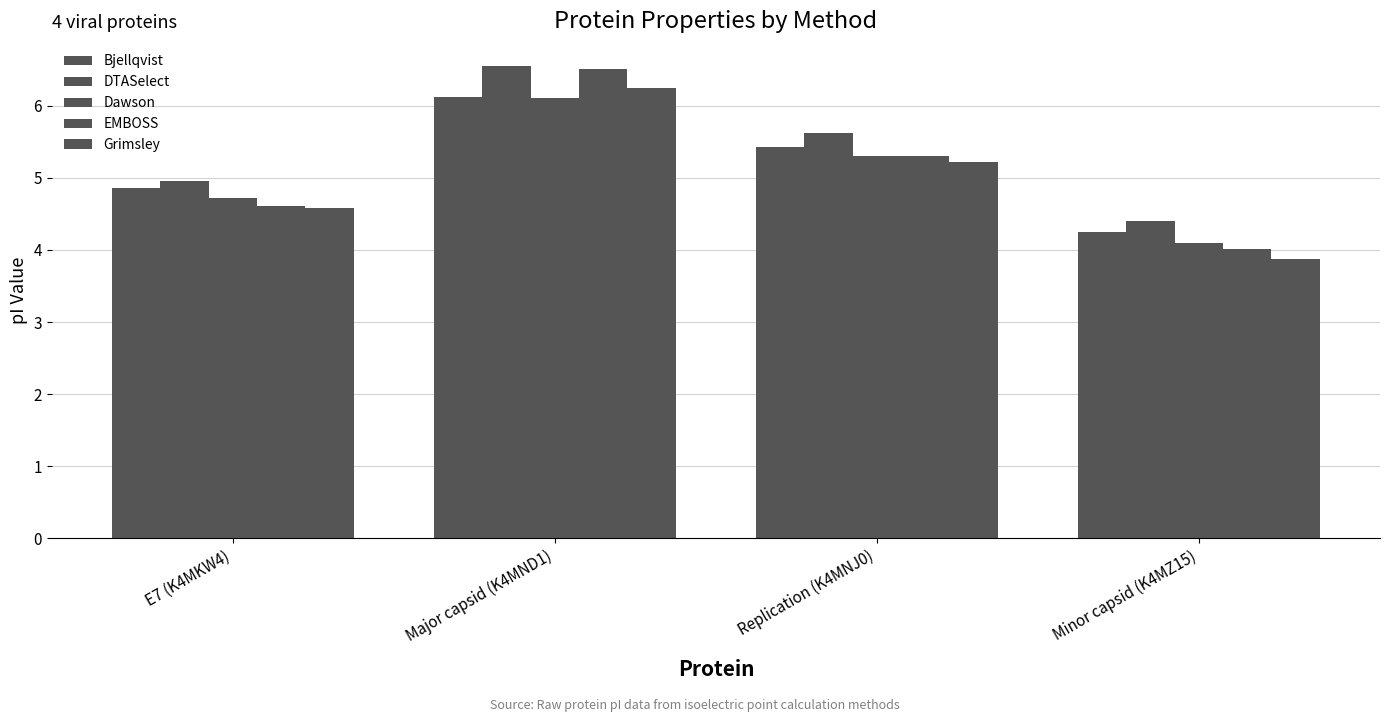

What is the difference between the Grimsley values at E7 (K4MKW4) and Replication (K4MNJ0)?

0.6